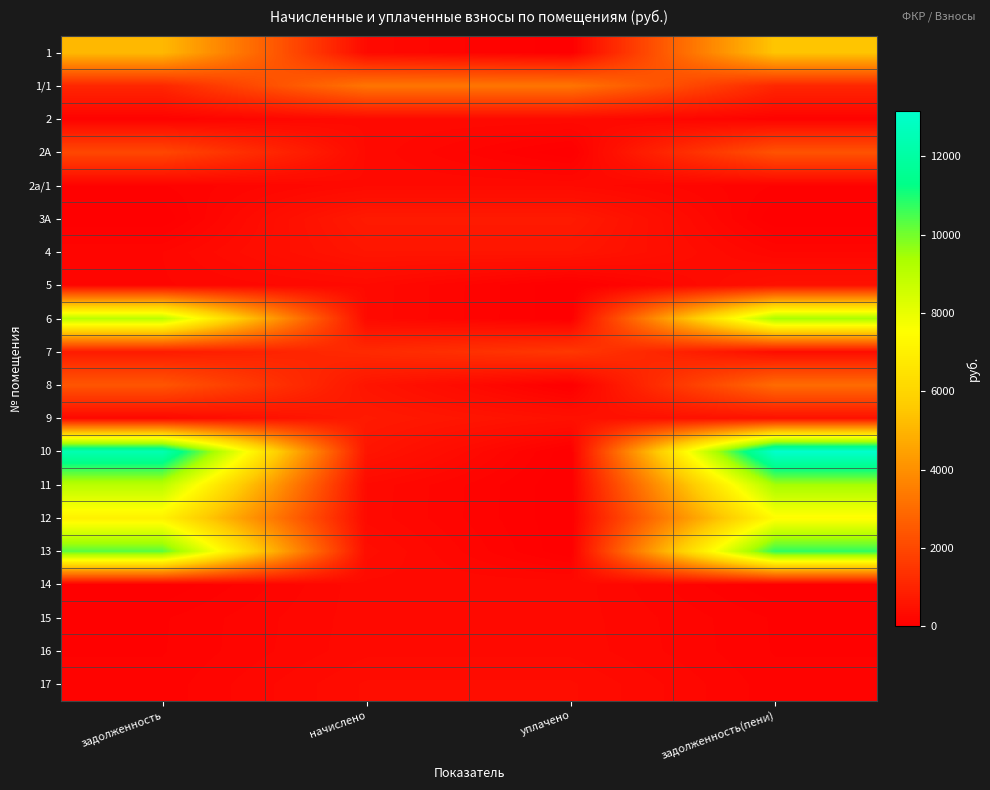

At how many categories does at least one series exceed 10791?

2